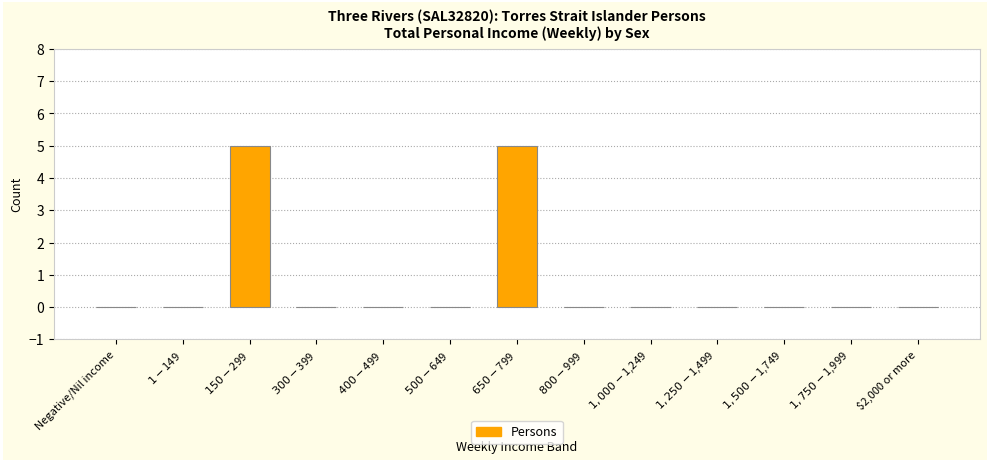

What is the maximum value shown in the chart?

5